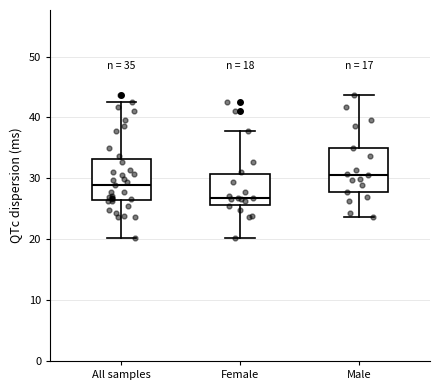

Which box's median line is the highest?

Male